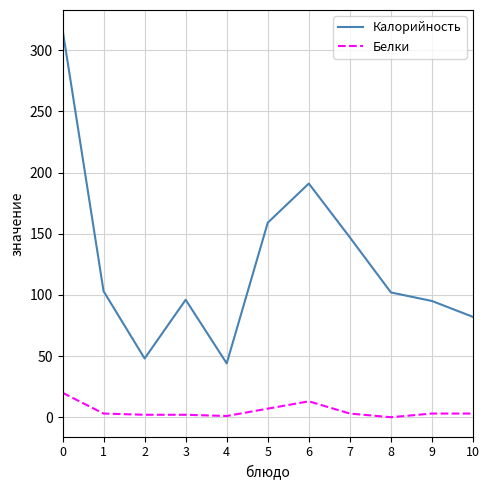

The value of Калорийность at 6 is 108. True or false?

False